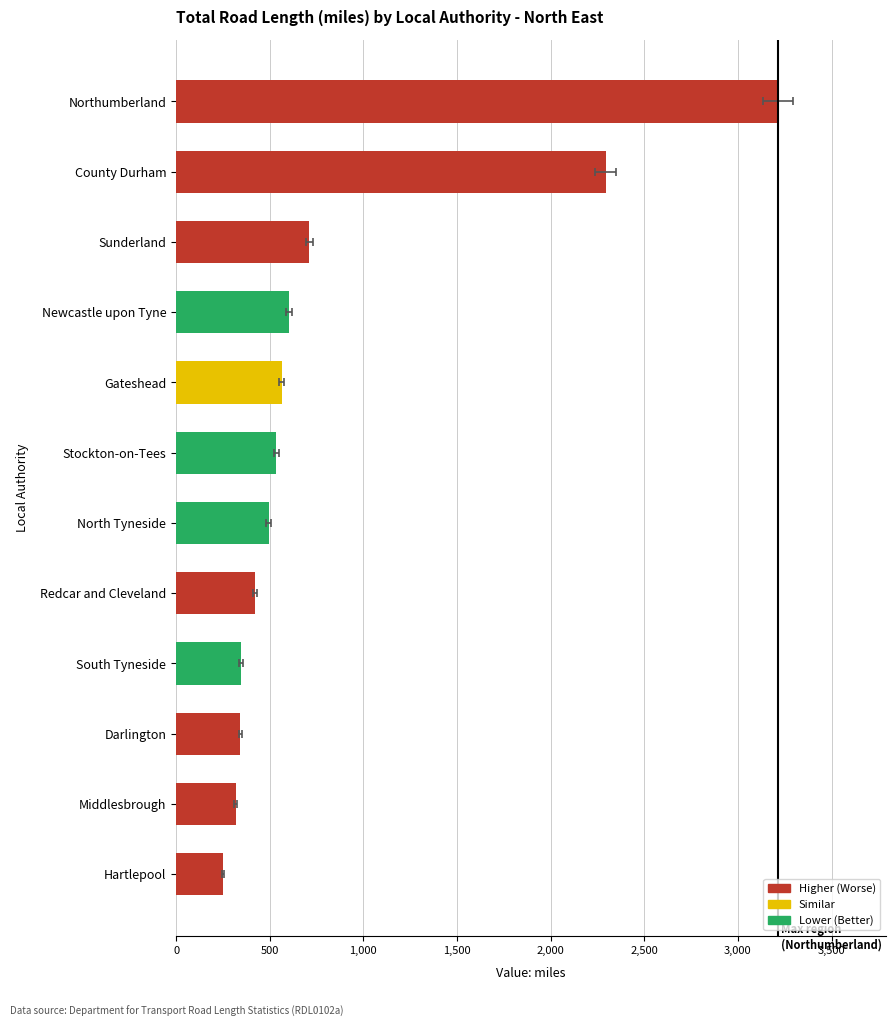

What is the average value?

840.9